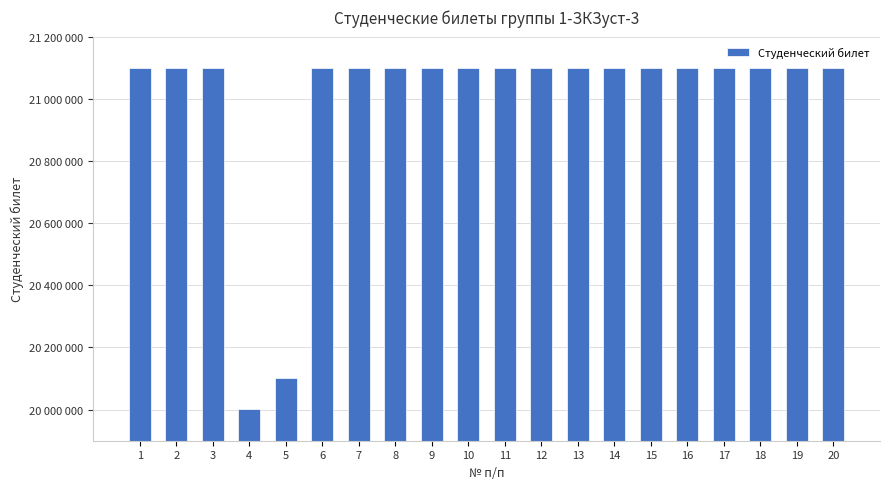

Where does the data first go above 21100205?

3